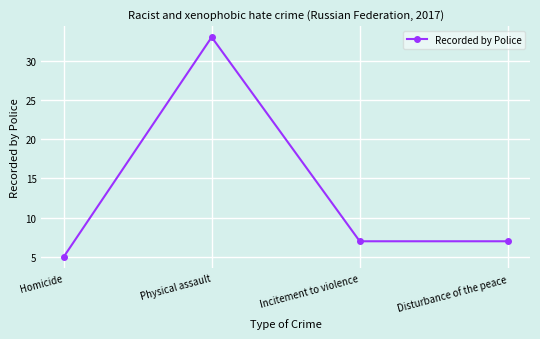

Count the number of categories in the chart.

4